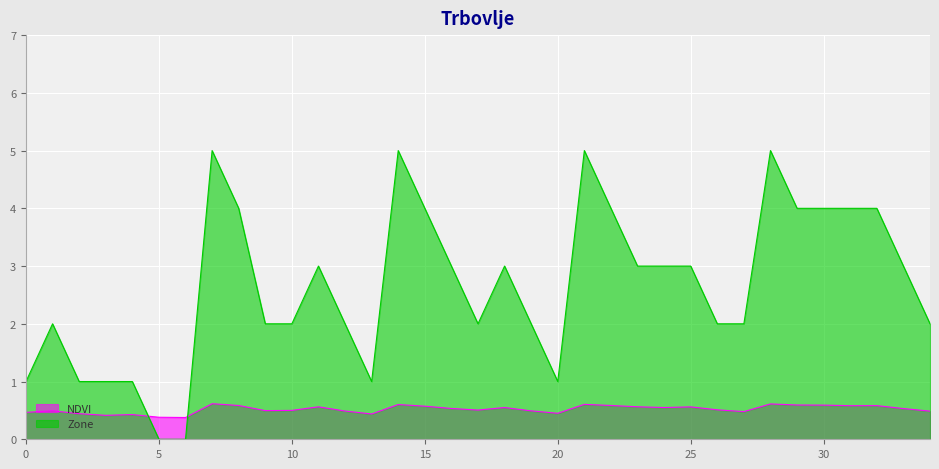

Reading left to right, extract all data points from this chart.

NDVI: 0.5	0.5	0.4	0.4	0.4	0.4	0.4	0.6	0.6	0.5	0.5	0.6	0.5	0.4	0.6	0.6	0.5	0.5	0.5	0.5	0.4	0.6	0.6	0.6	0.6	0.6	0.5	0.5	0.6	0.6	0.6	0.6	0.6	0.5	0.5
Zone: 1.0	2.0	1.0	1.0	1.0	0.0	0.0	5.0	4.0	2.0	2.0	3.0	2.0	1.0	5.0	4.0	3.0	2.0	3.0	2.0	1.0	5.0	4.0	3.0	3.0	3.0	2.0	2.0	5.0	4.0	4.0	4.0	4.0	3.0	2.0